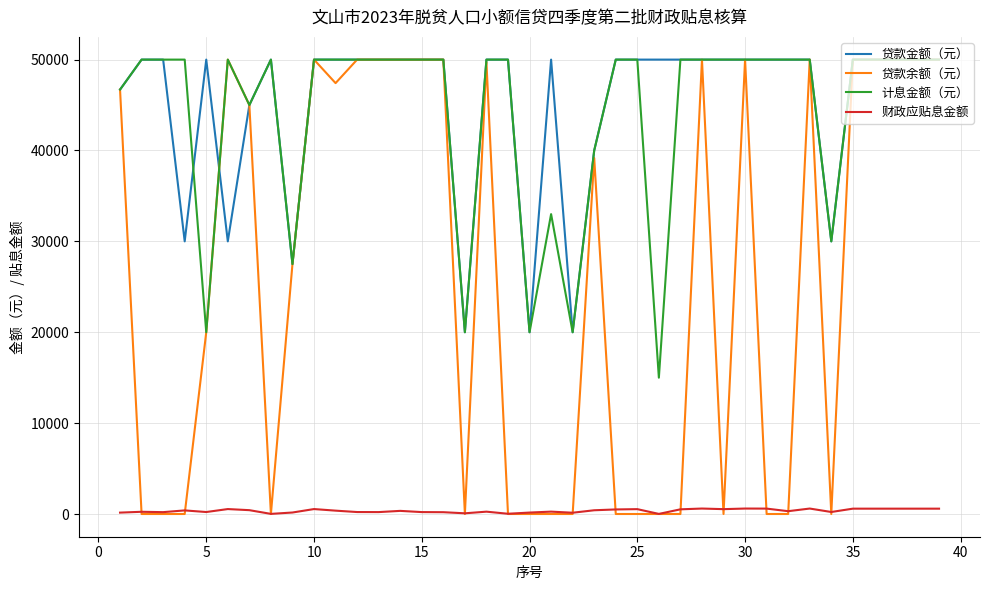

Which series has the largest range (max minus min)?

贷款余额（元）